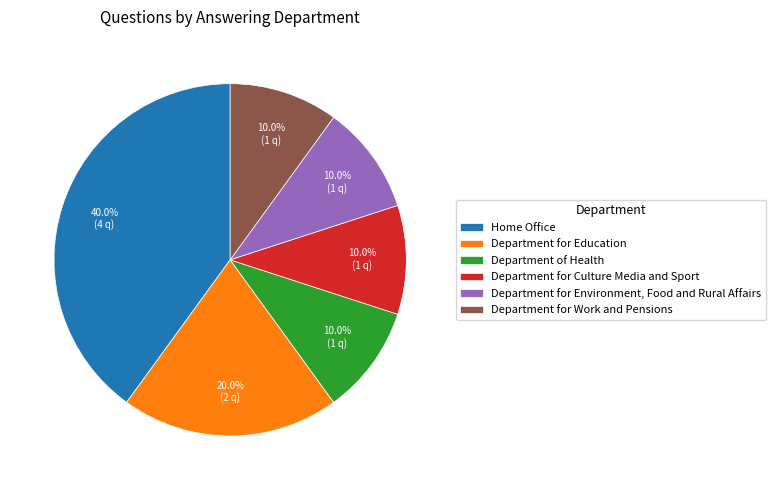

Which has a higher value, Department for Culture Media and Sport or Department for Education?

Department for Education